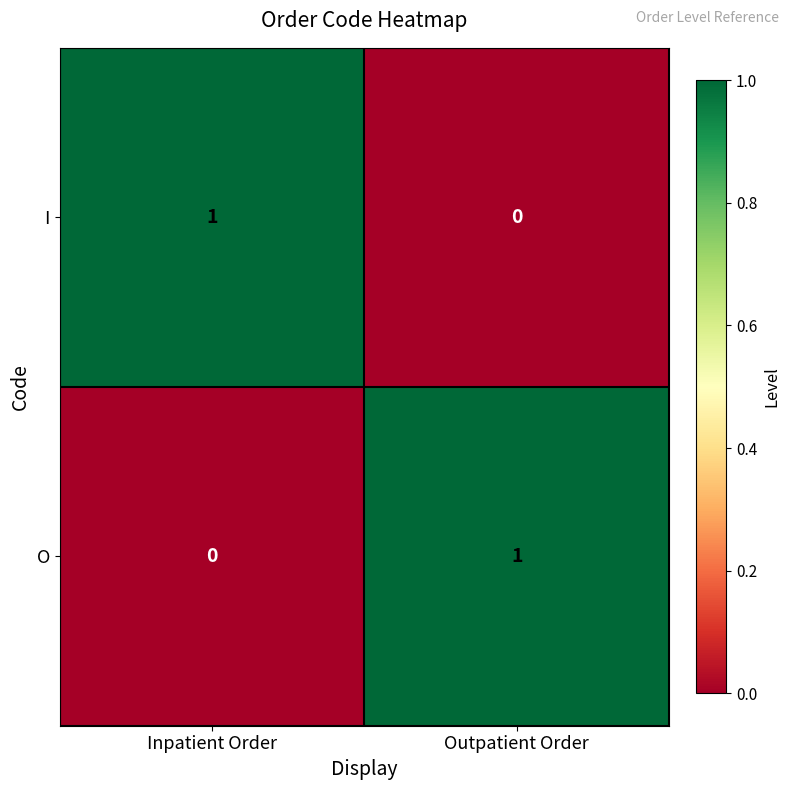

Reading left to right, list all the values displayed in this chart.

I: 1	0
O: 0	1